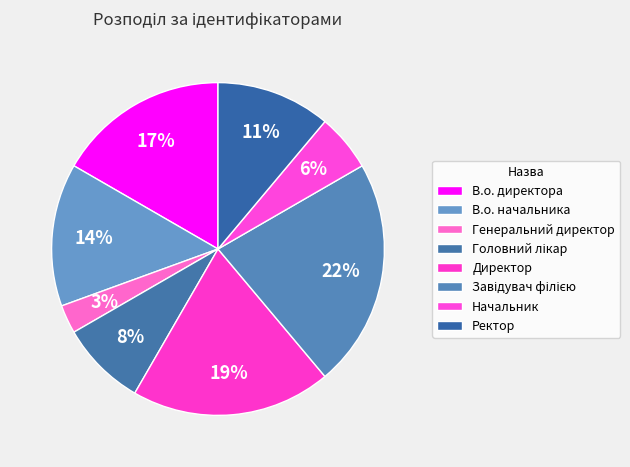

Count the number of slices in the pie.

8